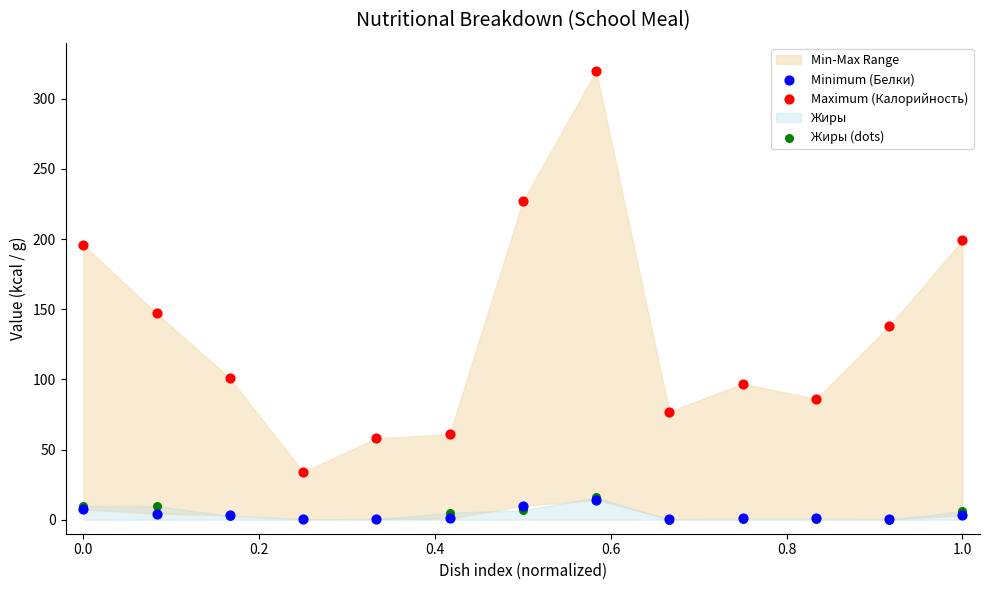

Across all series, what Y value is closest to 160?

147.0